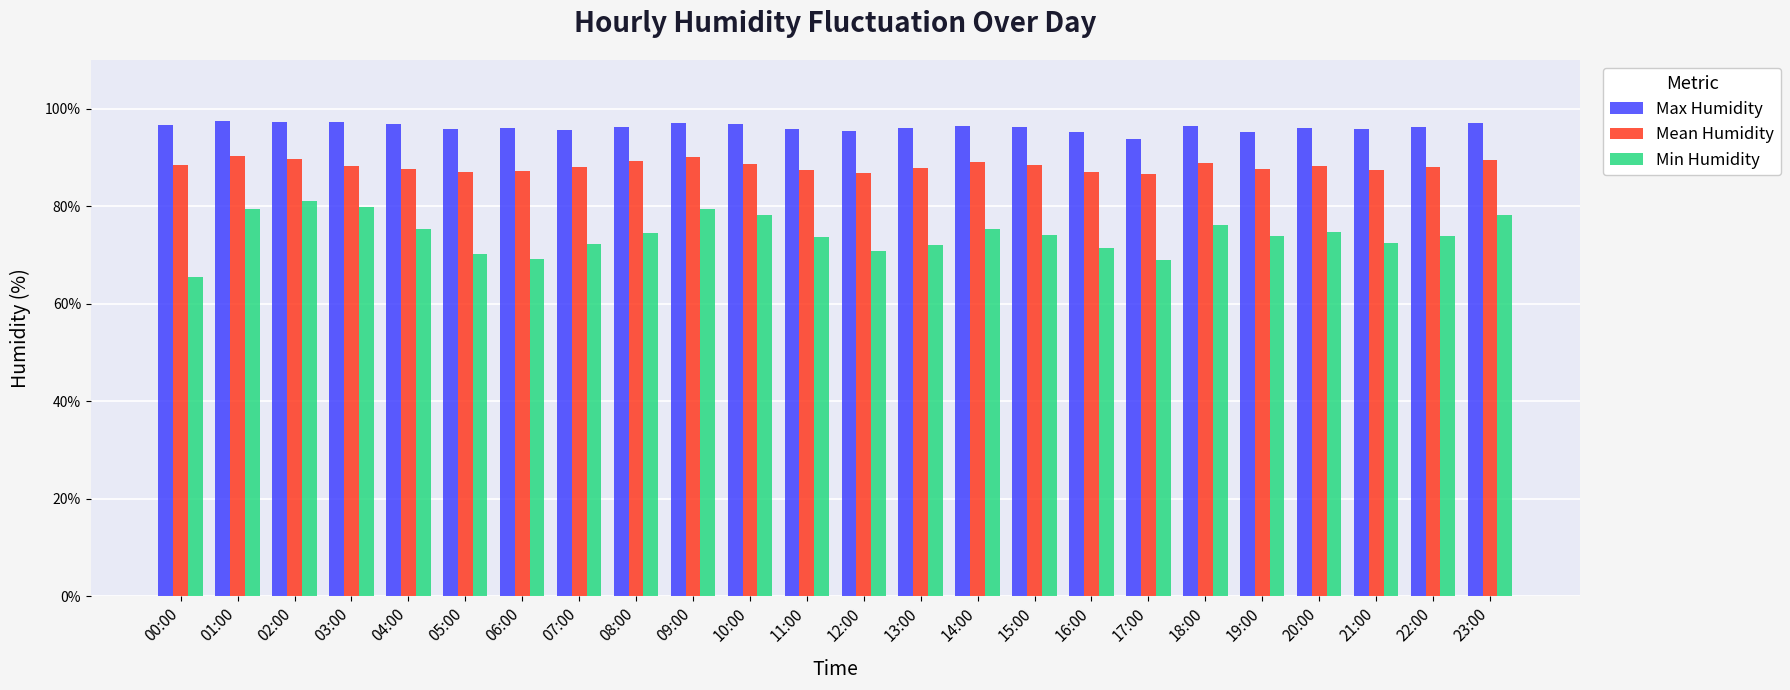

What are all the series names shown in the legend?

Max Humidity, Mean Humidity, Min Humidity